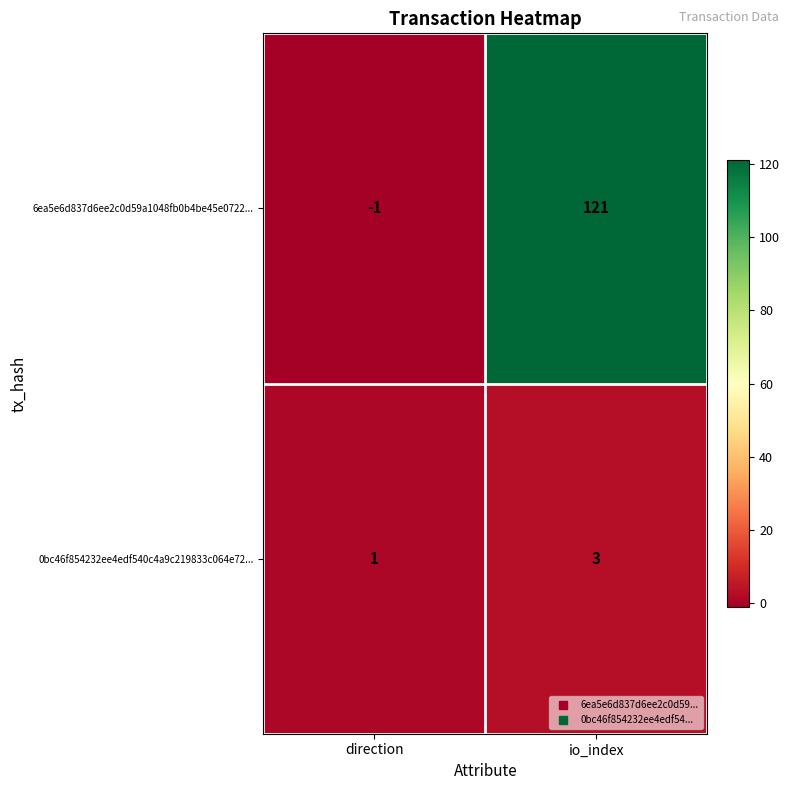

Reading left to right, what are all the values shown in this chart?

6ea5e6d837d6ee2c0d59a1048fb0b4be45e0722...: direction=-1	io_index=121
0bc46f854232ee4edf540c4a9c219833c064e72...: direction=1	io_index=3